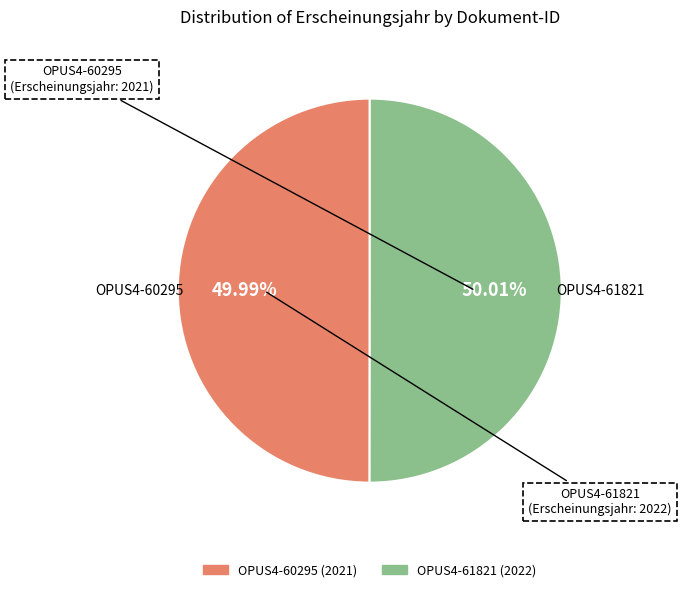

What is the total percentage of OPUS4-60295 and OPUS4-61821?

100.0%